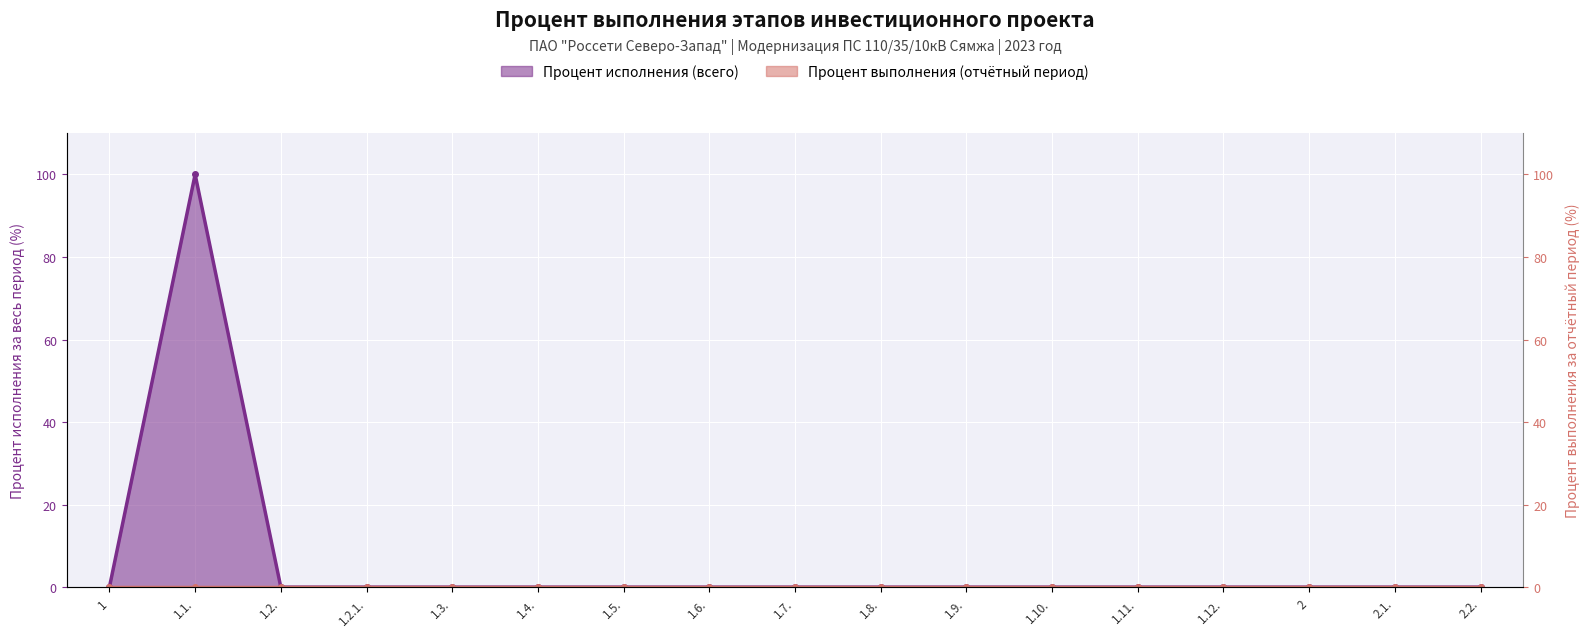

Rank the categories by value from highest to lowest.

1.1., 1, 1.2., 1.2.1., 1.3., 1.4., 1.5., 1.6., 1.7., 1.8., 1.9., 1.10., 1.11., 1.12., 2, 2.1., 2.2.